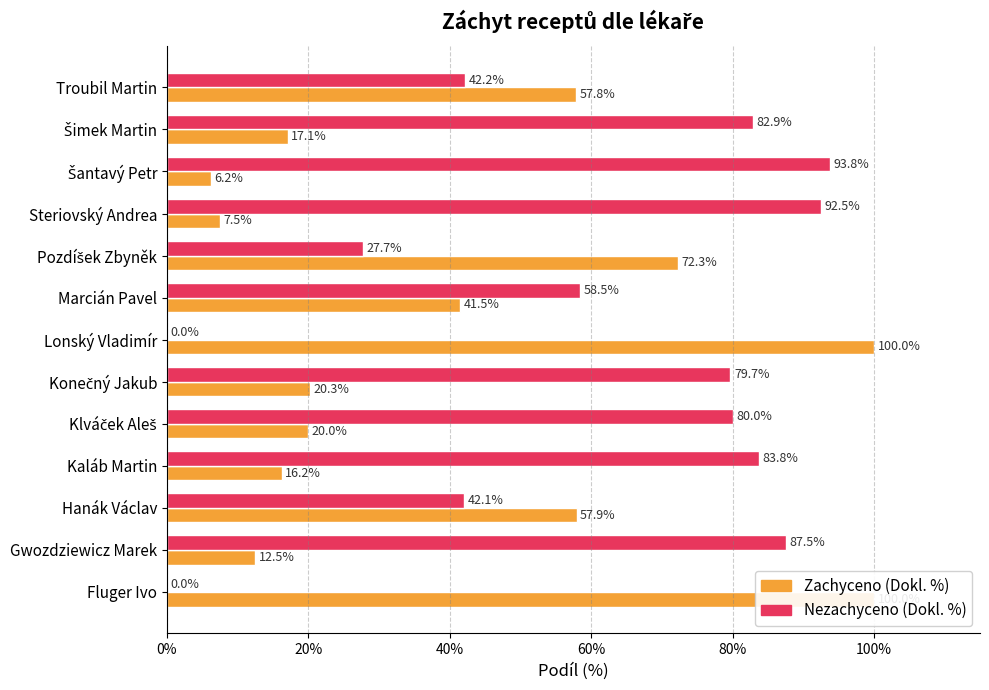

At Konečný Jakub, list the series in order from smallest to largest.

Zachyceno (Dokl. %), Nezachyceno (Dokl. %)